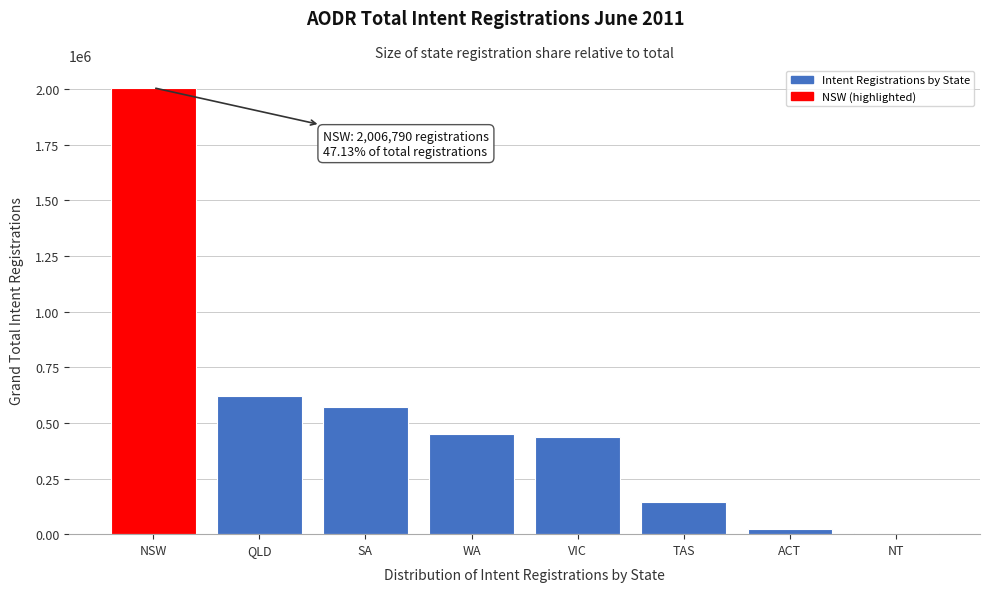

Reading left to right, list all the values displayed in this chart.

NSW=2006790	QLD=620563	SA=571868	WA=448622	VIC=435664	TAS=143082	ACT=24412	NT=7347